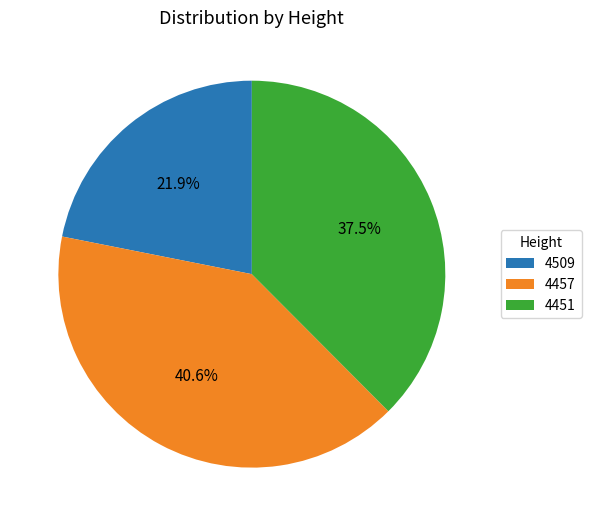

Is it true that 4509 is 22% of the pie?

True